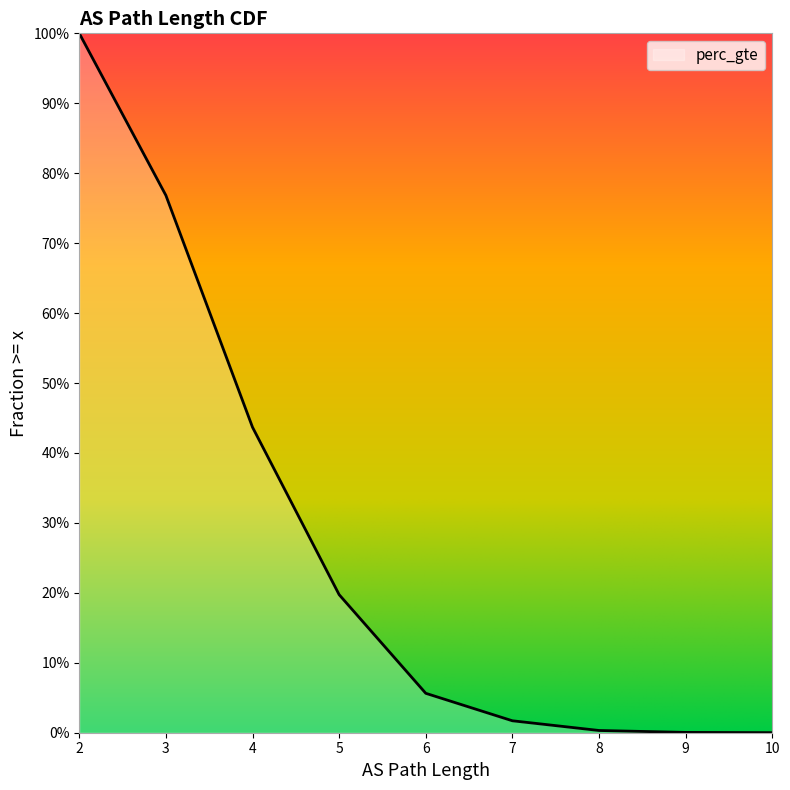

True or false: the data shows 0.3 at 2.

False